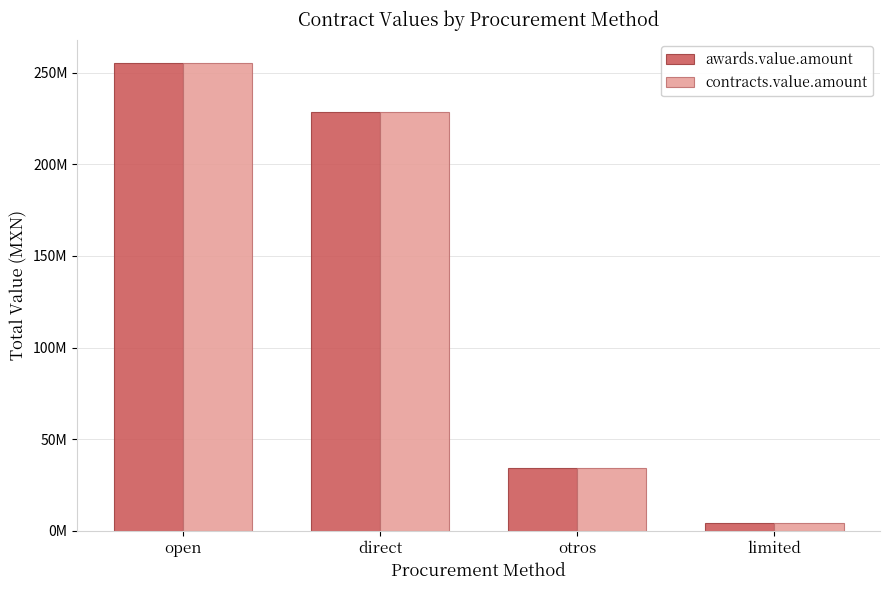

Are the bars horizontal?

No